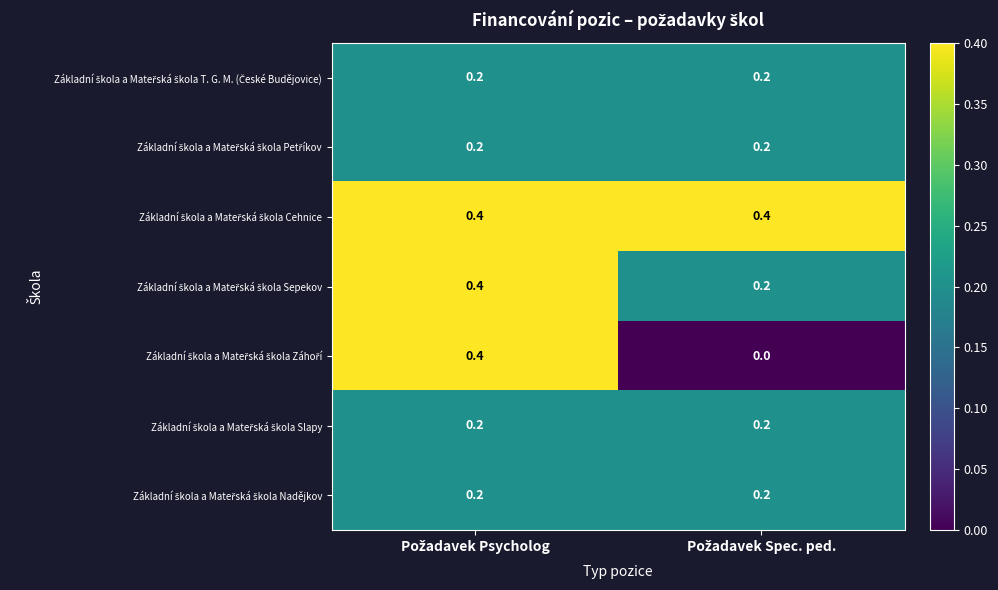

What is the greatest value displayed?

0.4